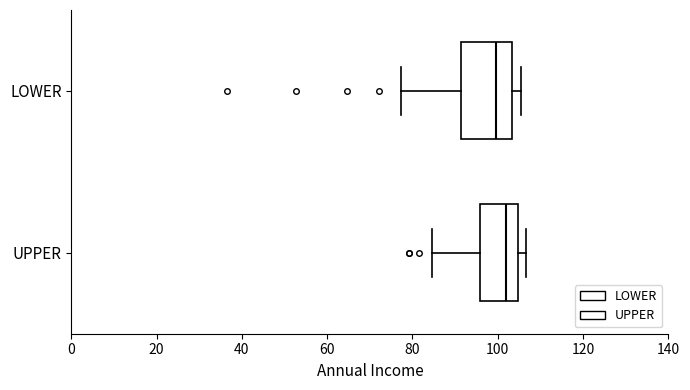

Which box is the widest, from its left edge to its right edge?

LOWER